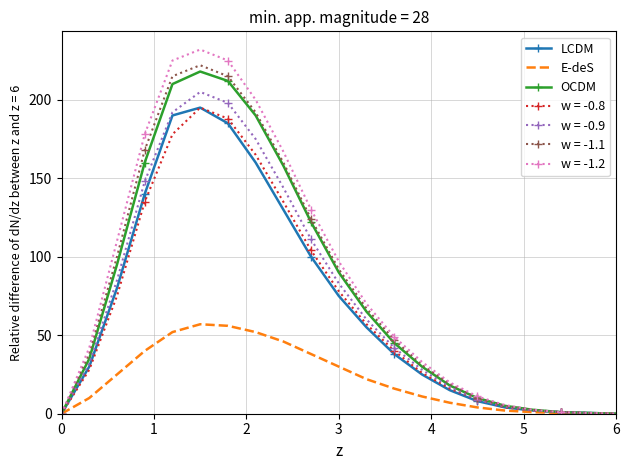

What is the maximum value for w = -1.1?

222.0